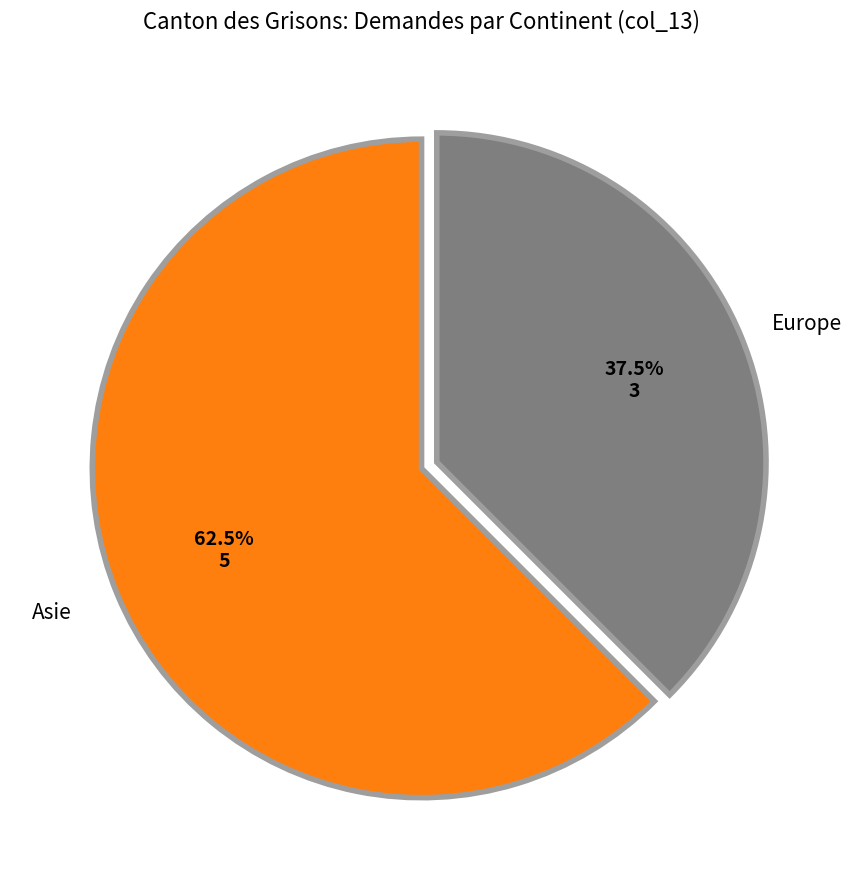

Does any single category account for the majority?

Yes